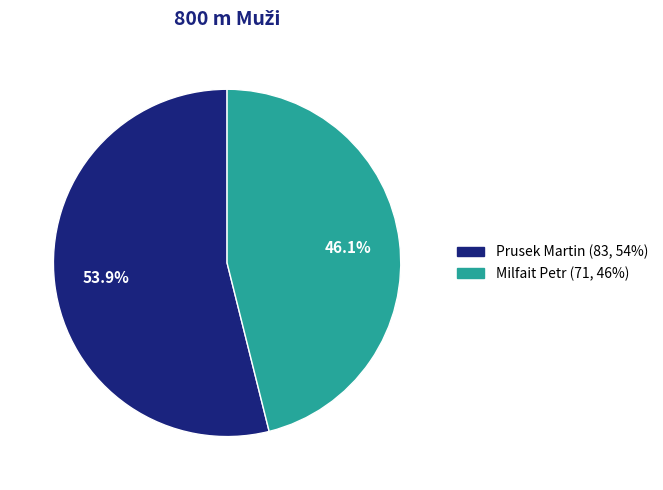

Which slice is the smallest?

Milfait Petr